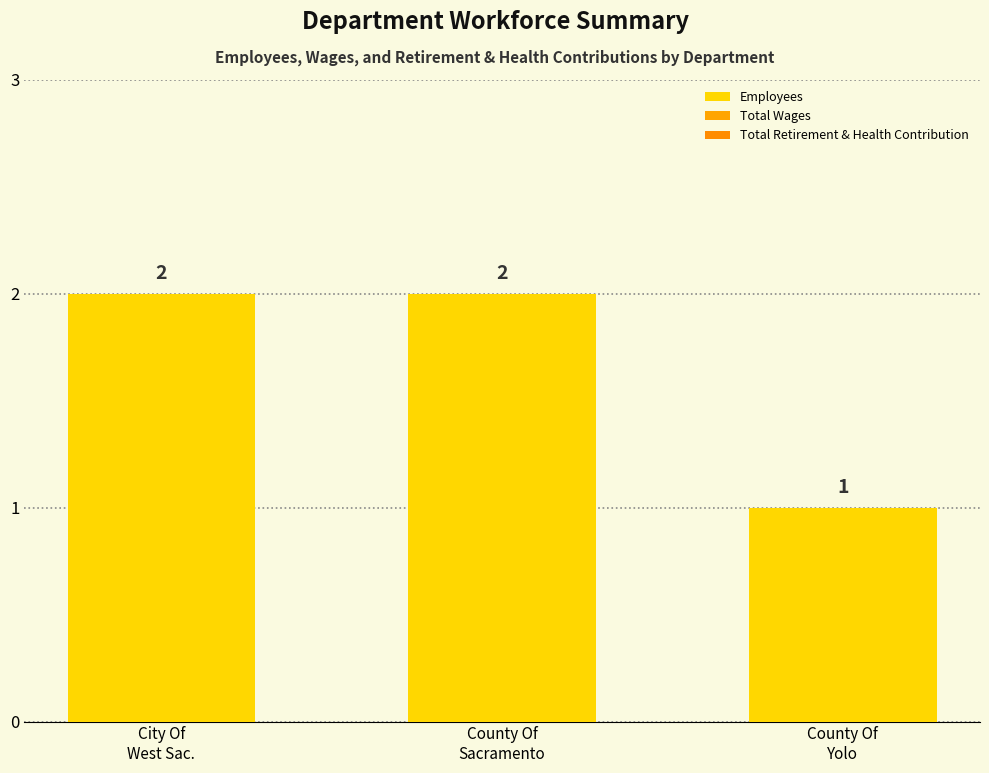

Does the chart contain any negative values?

No